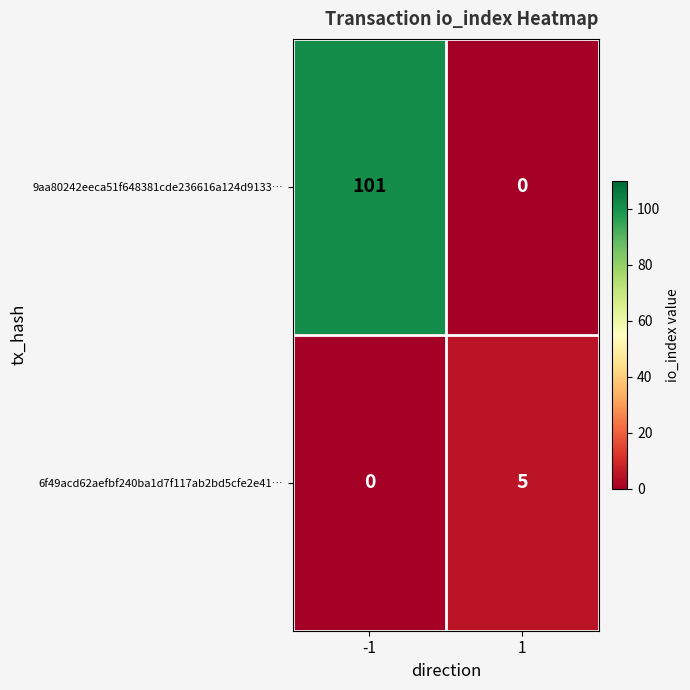

How many series are shown in this chart?

2